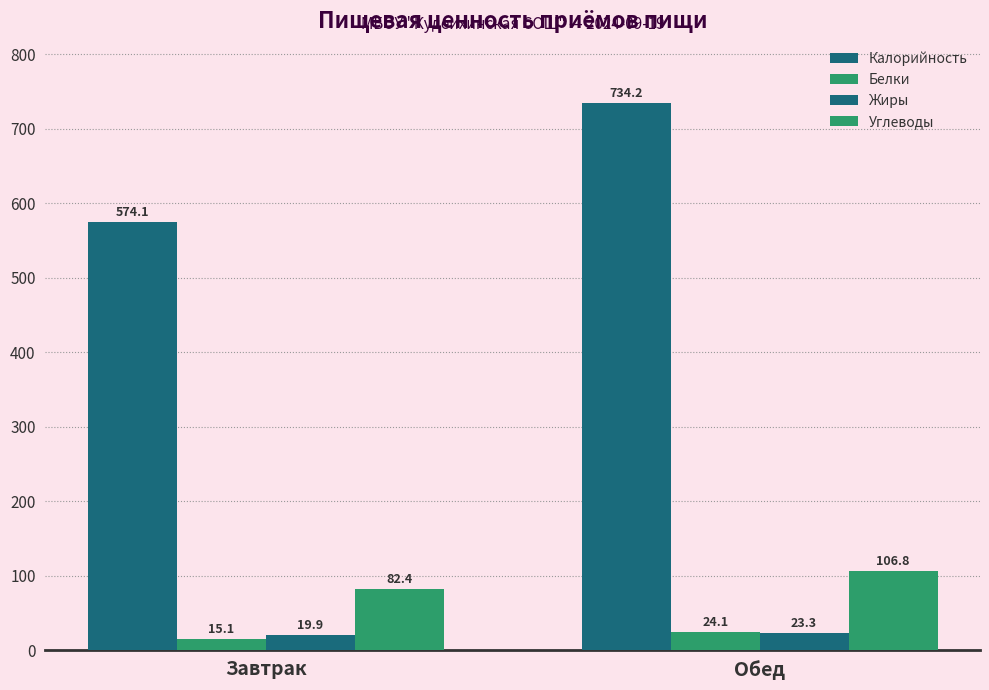

True or false: Углеводы has a value of 82.4 at Завтрак.

True